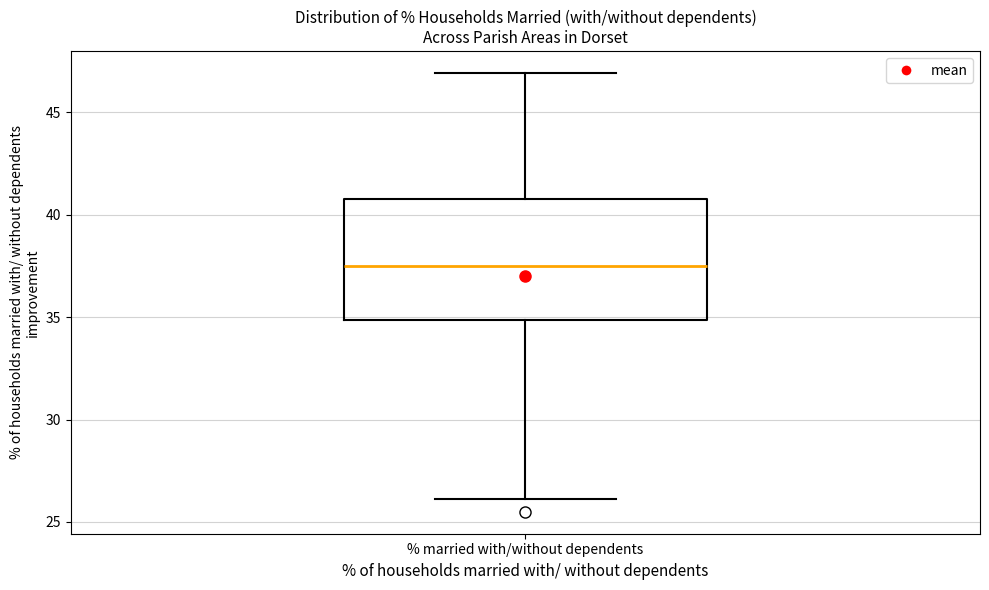

Read this box plot against the y-axis: the position of the median line, the range covered by the box, and the ends of both whiskers. The values are not printed on the chart, so give them approximately, as read against the axis.

median 37.5, box 35.0 to 41.0, whiskers 26.0 to 47.0